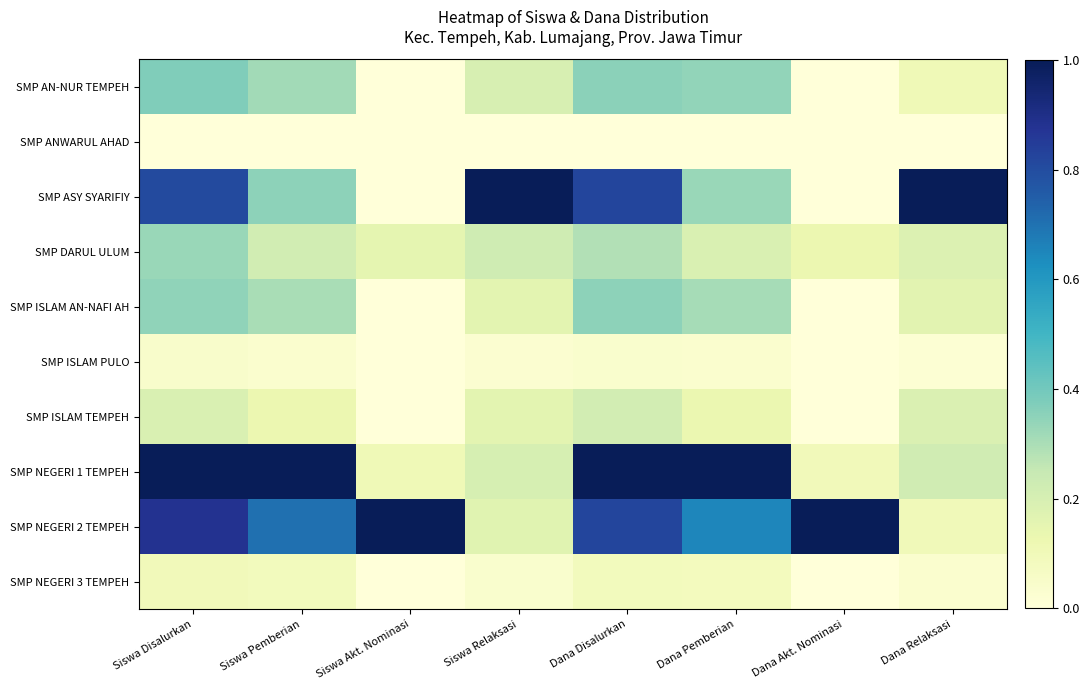

At Siswa Disalurkan, list the series in order from largest to smallest.

SMP NEGERI 1 TEMPEH, SMP NEGERI 2 TEMPEH, SMP ASY SYARIFIY, SMP AN-NUR TEMPEH, SMP ISLAM AN-NAFI AH, SMP DARUL ULUM, SMP ISLAM TEMPEH, SMP NEGERI 3 TEMPEH, SMP ISLAM PULO, SMP ANWARUL AHAD